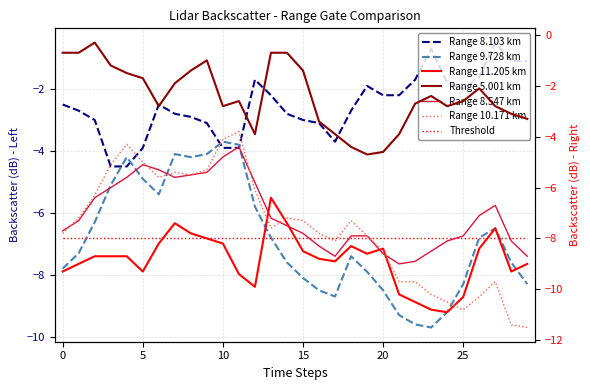

Between 11 and 13, which is larger?

13